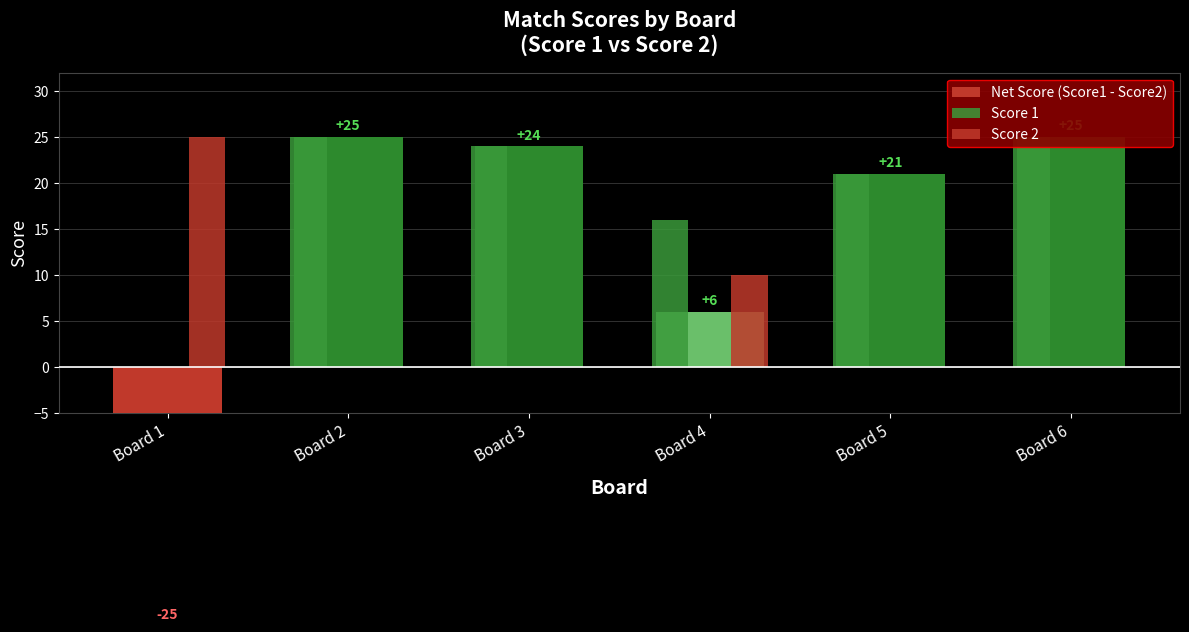

Which category has the lowest value in the Score 2 series?

Board 2